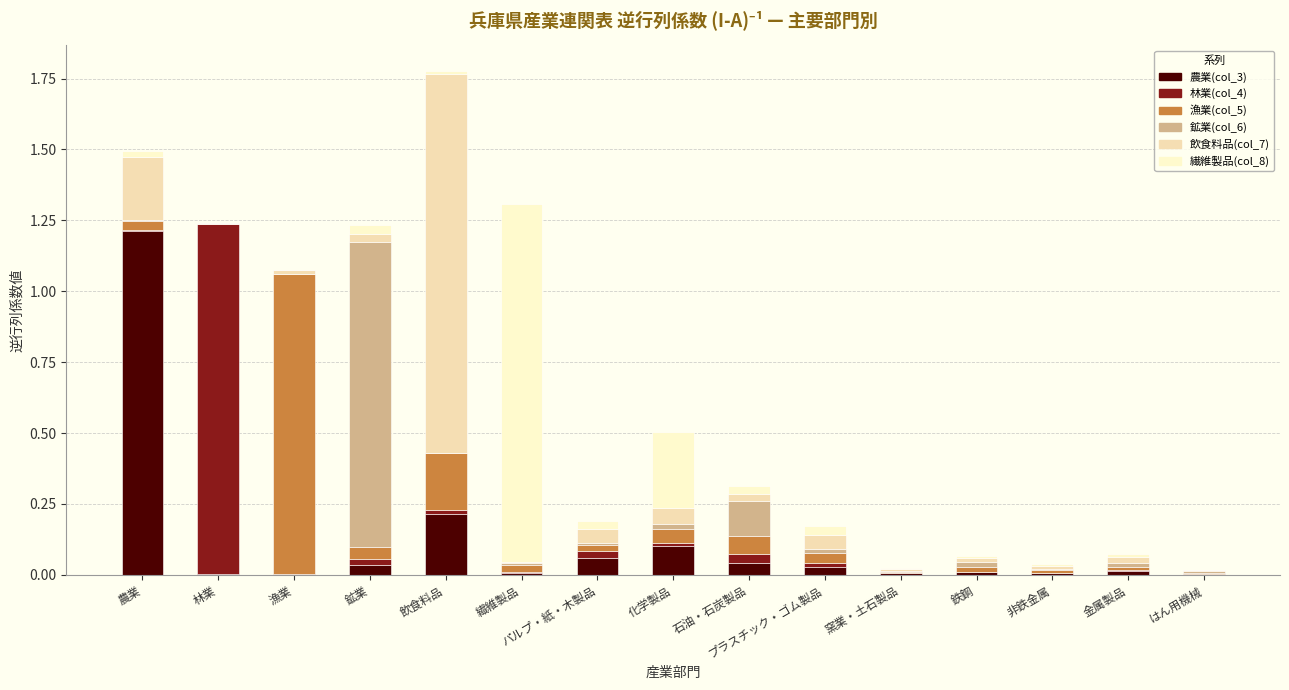

What position from the right is 林業?

14